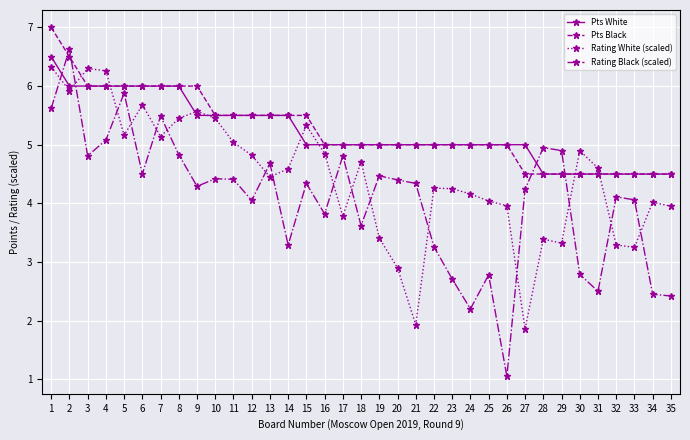

What is the lowest value of the Rating Black (scaled) series?

1.1